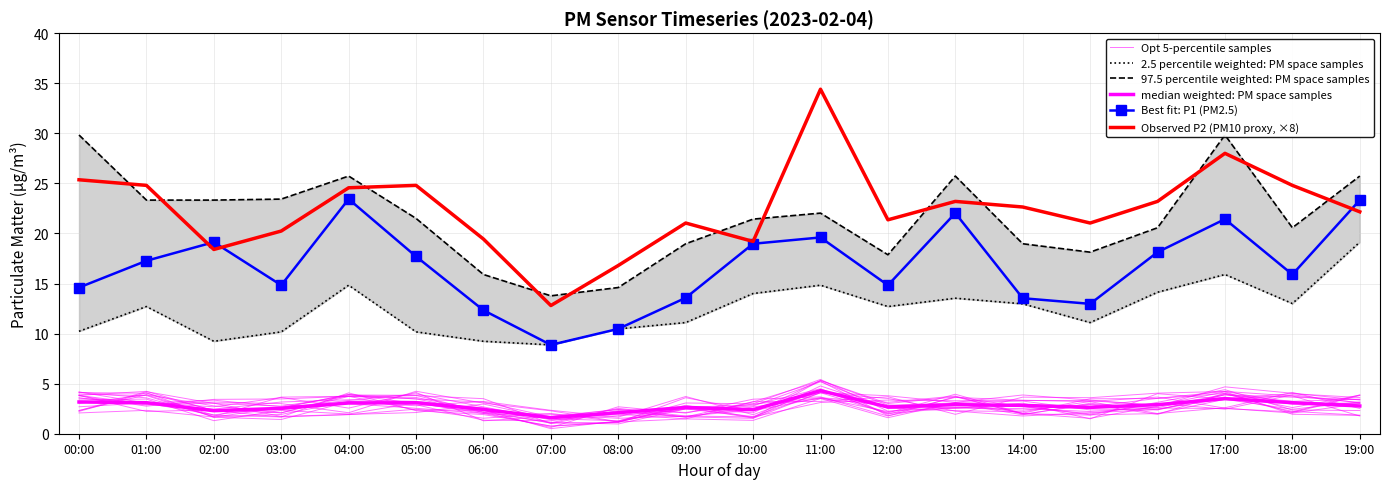

What is the difference between the Best fit: P1 (PM2.5) values at 11:00 and 12:00?

4.8